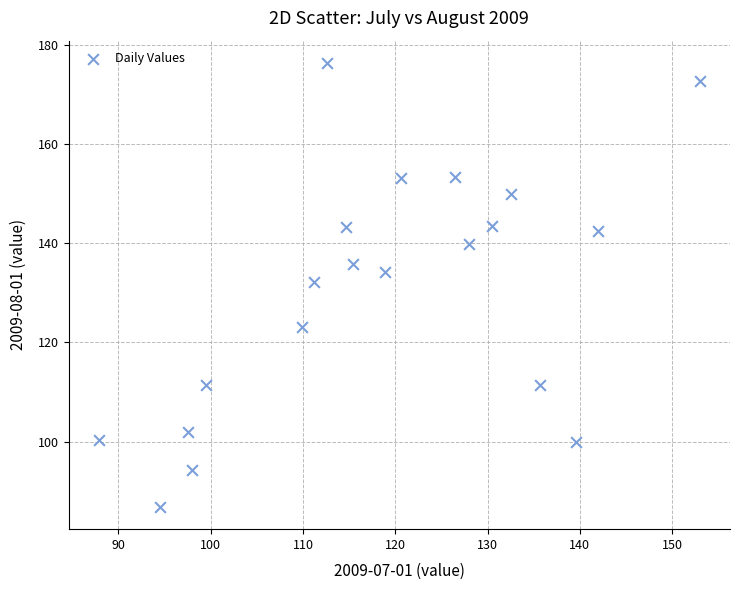

What Y value in the scatter plot is closest to 131?

132.1